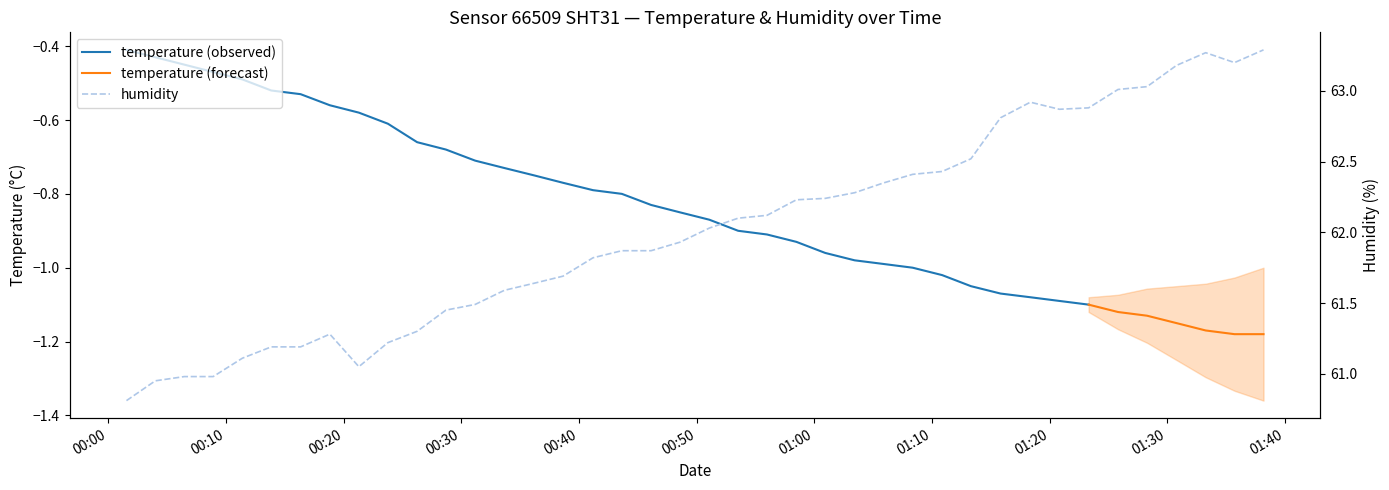

What is the maximum value shown in the chart?

63.3